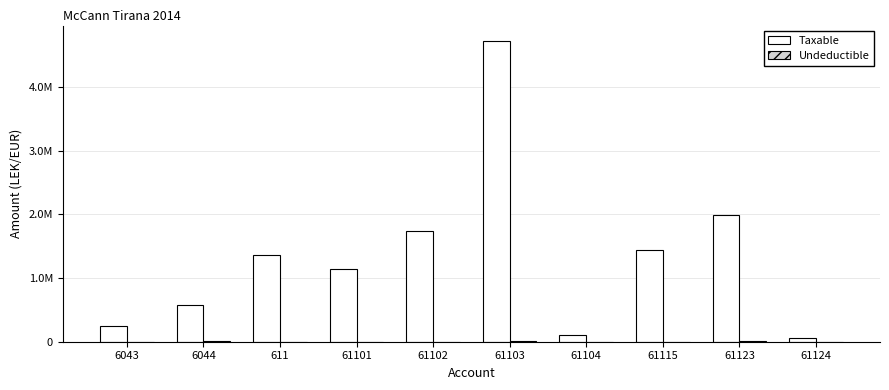

What position from the right is 6043?

10